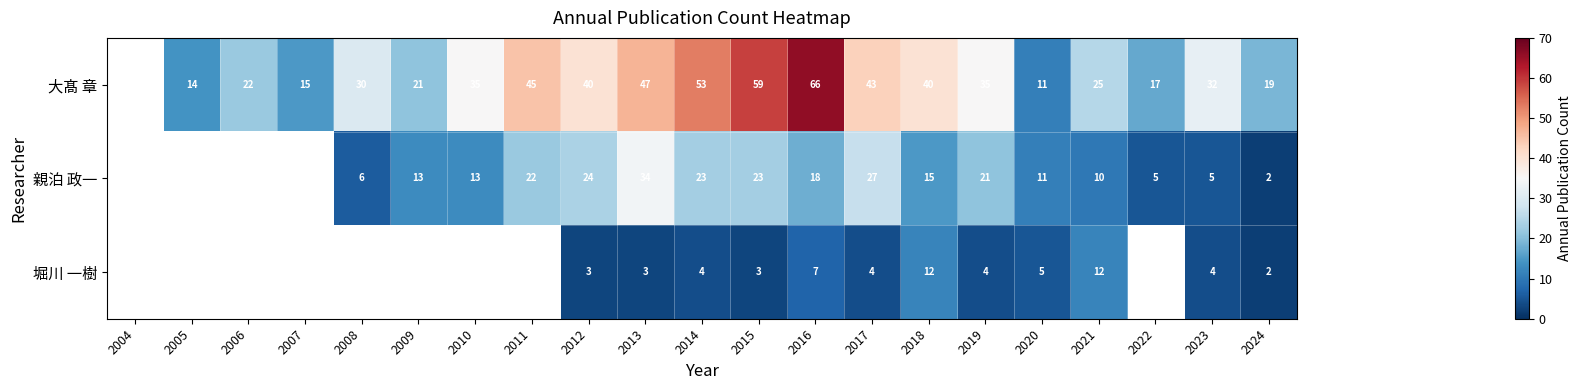

At 2014, list the series in order from smallest to largest.

堀川 一樹, 親泊 政一, 大髙 章